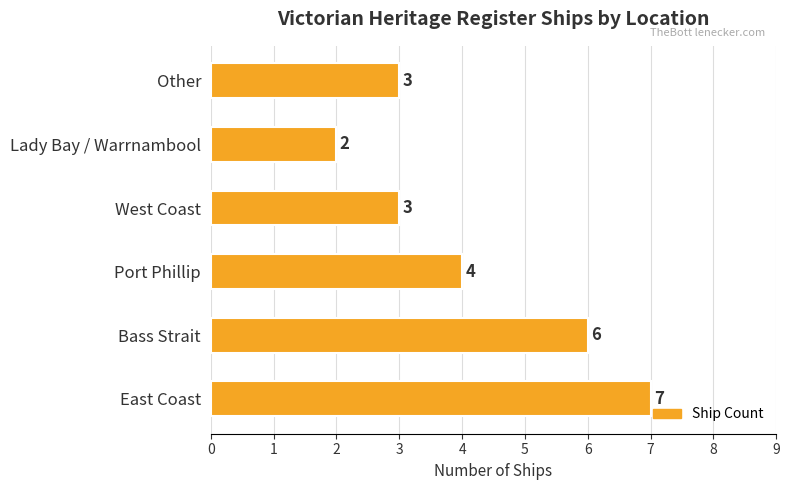

How many bars are there in total?

6